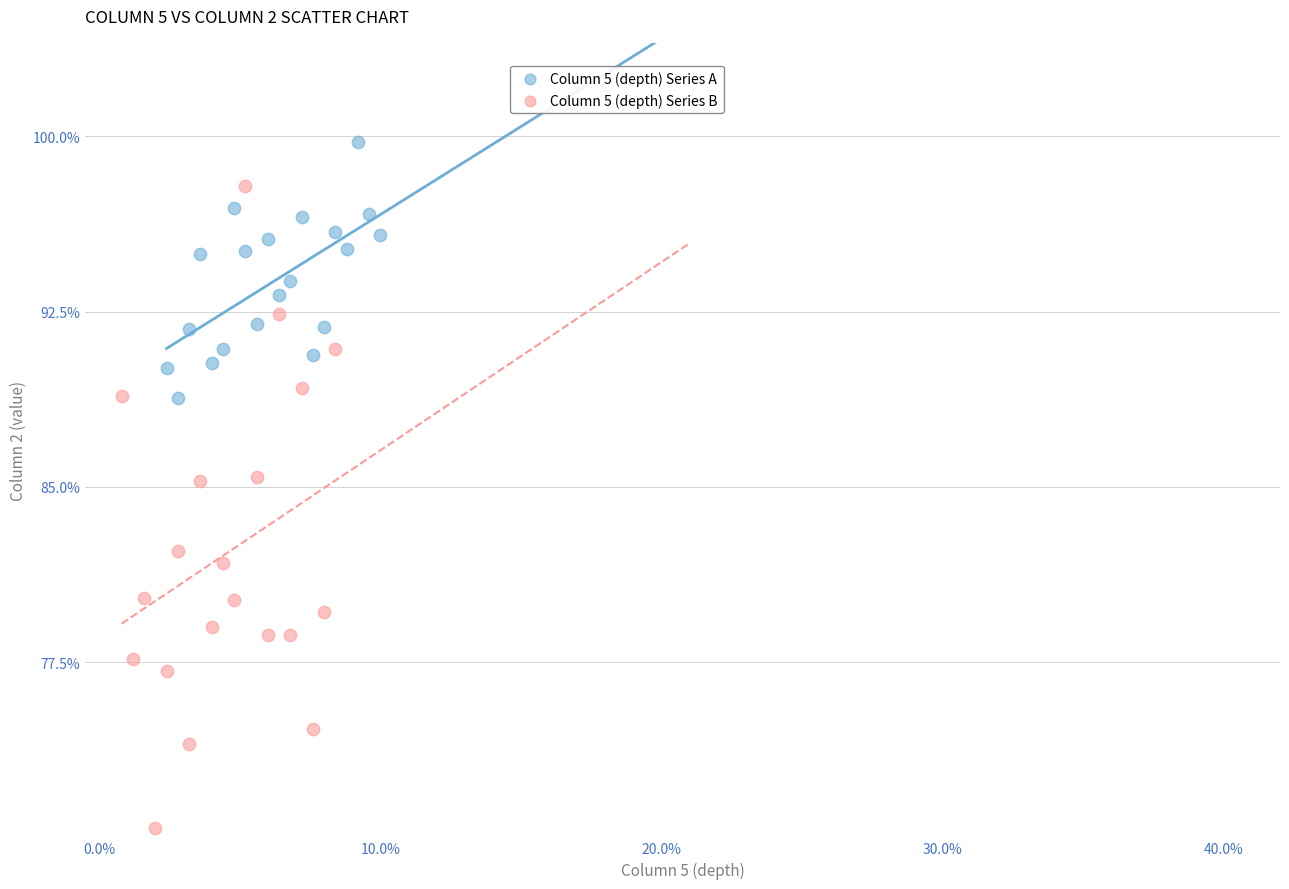

Which series reaches the maximum Y coordinate?

Column 5 (depth) Series A